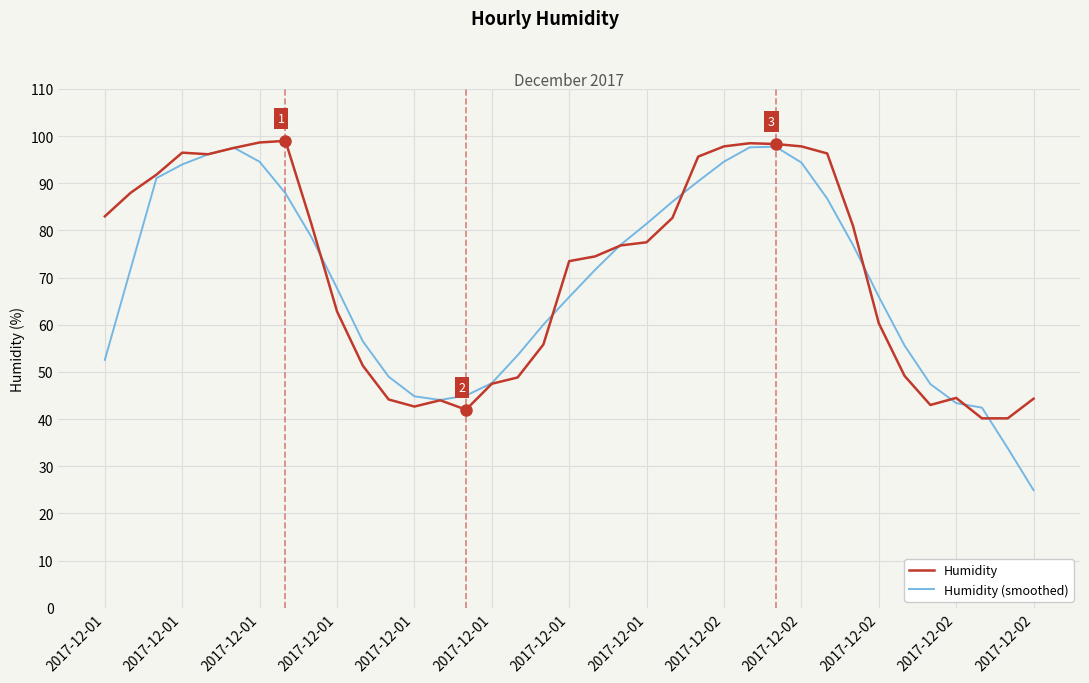

At how many categories does at least one series exceed 95?

11